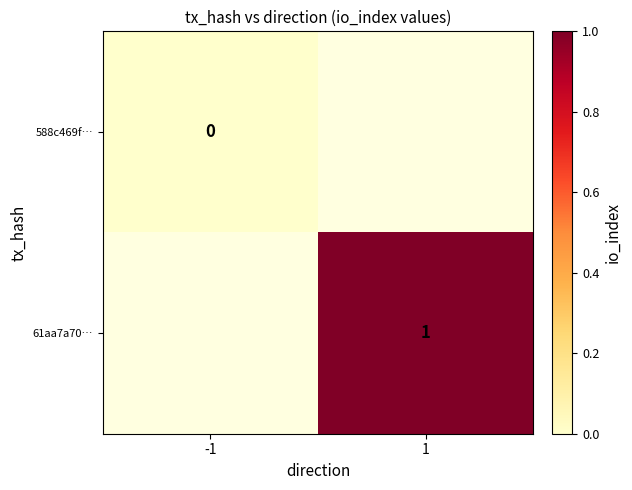

Is it true that 61aa7a70… equals 1 at 1?

True